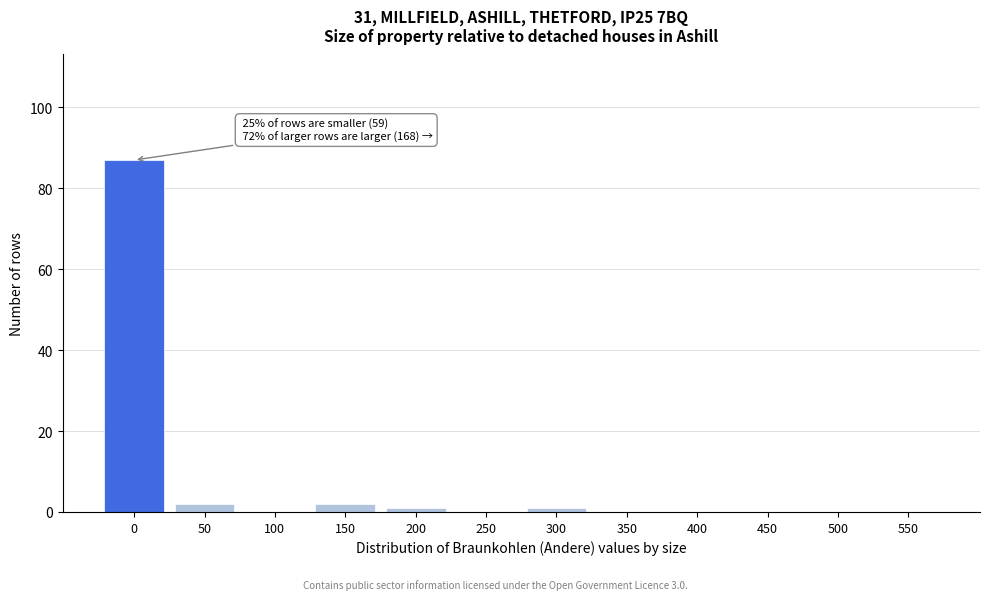

Reading right to left, what are all the values shown in this chart?

550=0	500=0	450=0	400=0	350=0	300=1	250=0	200=1	150=2	100=0	50=2	0=87